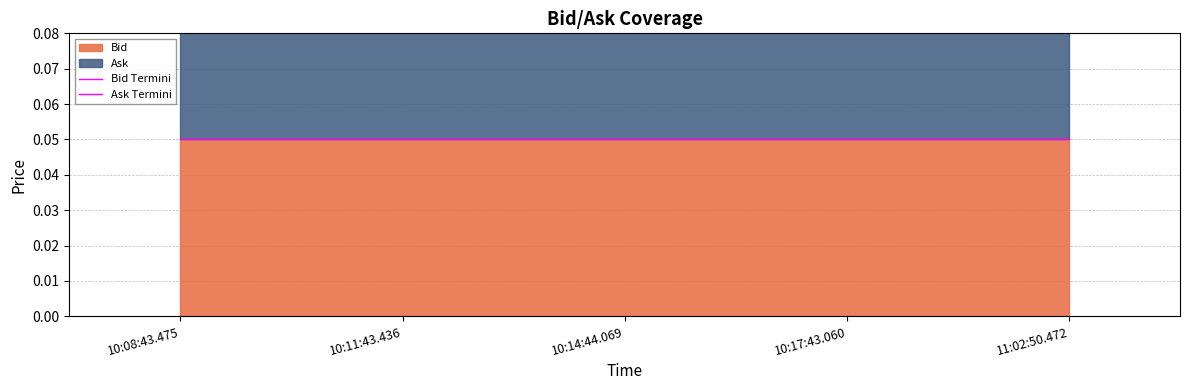

Which series changed the most between 10:14:44.069 and 11:02:50.472?

Bid Termini